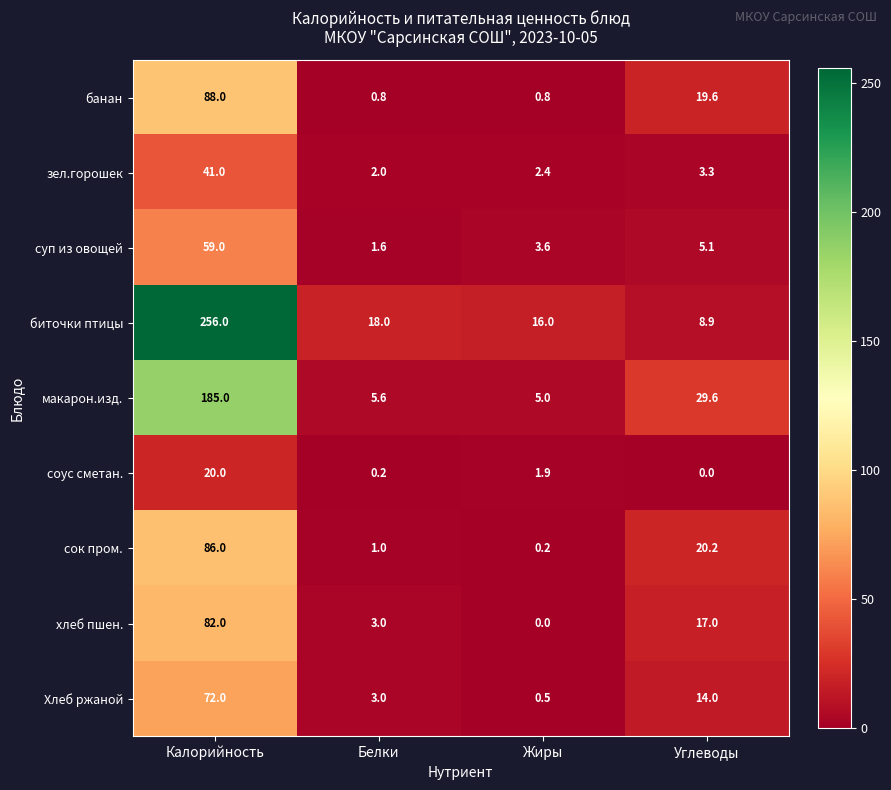

At which category is the sum across all series the highest?

Калорийность